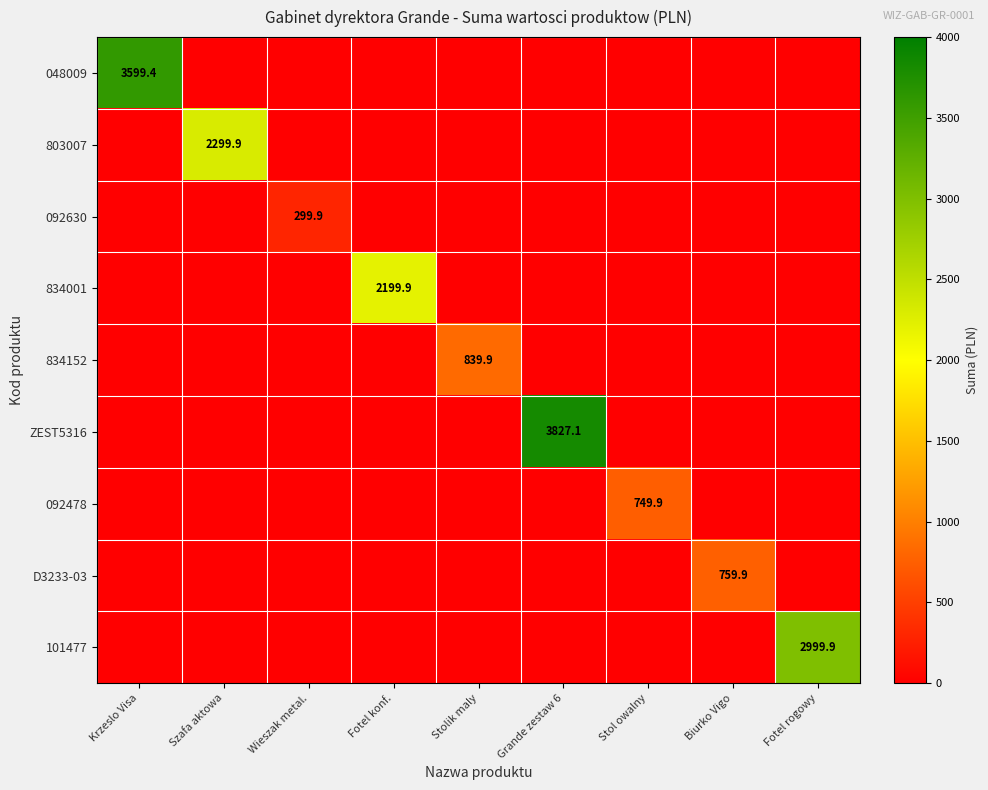

Which series has the largest total across all categories?

ZEST5316